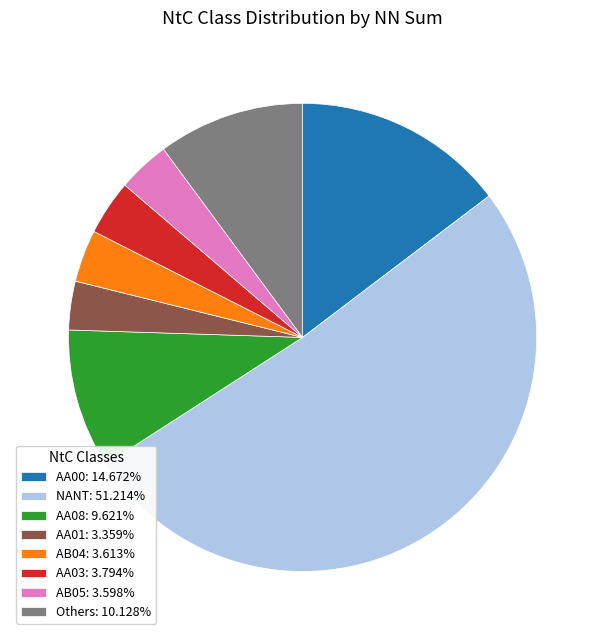

How many segments does this pie chart have?

8